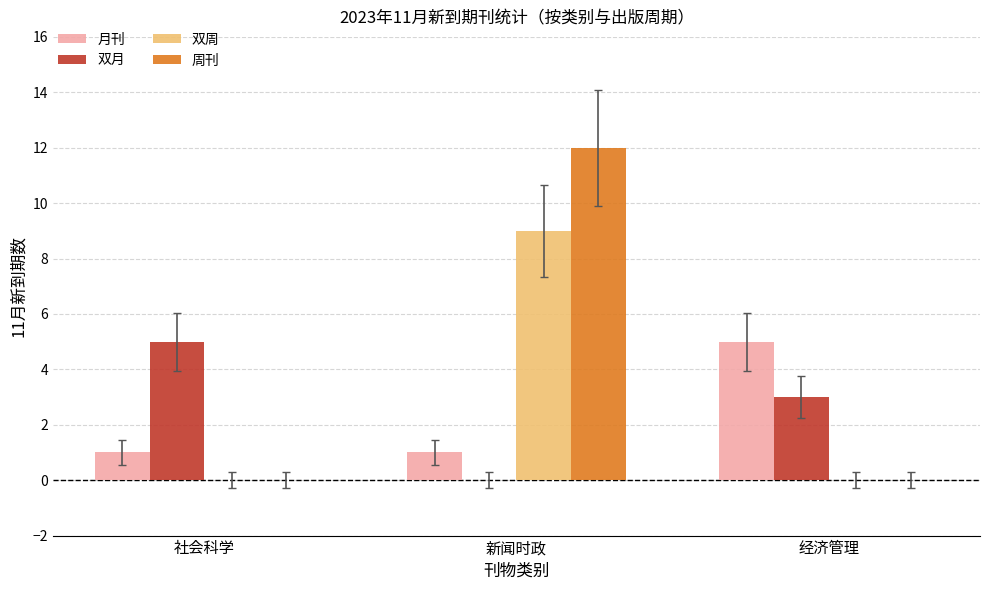

Are the bars horizontal?

No